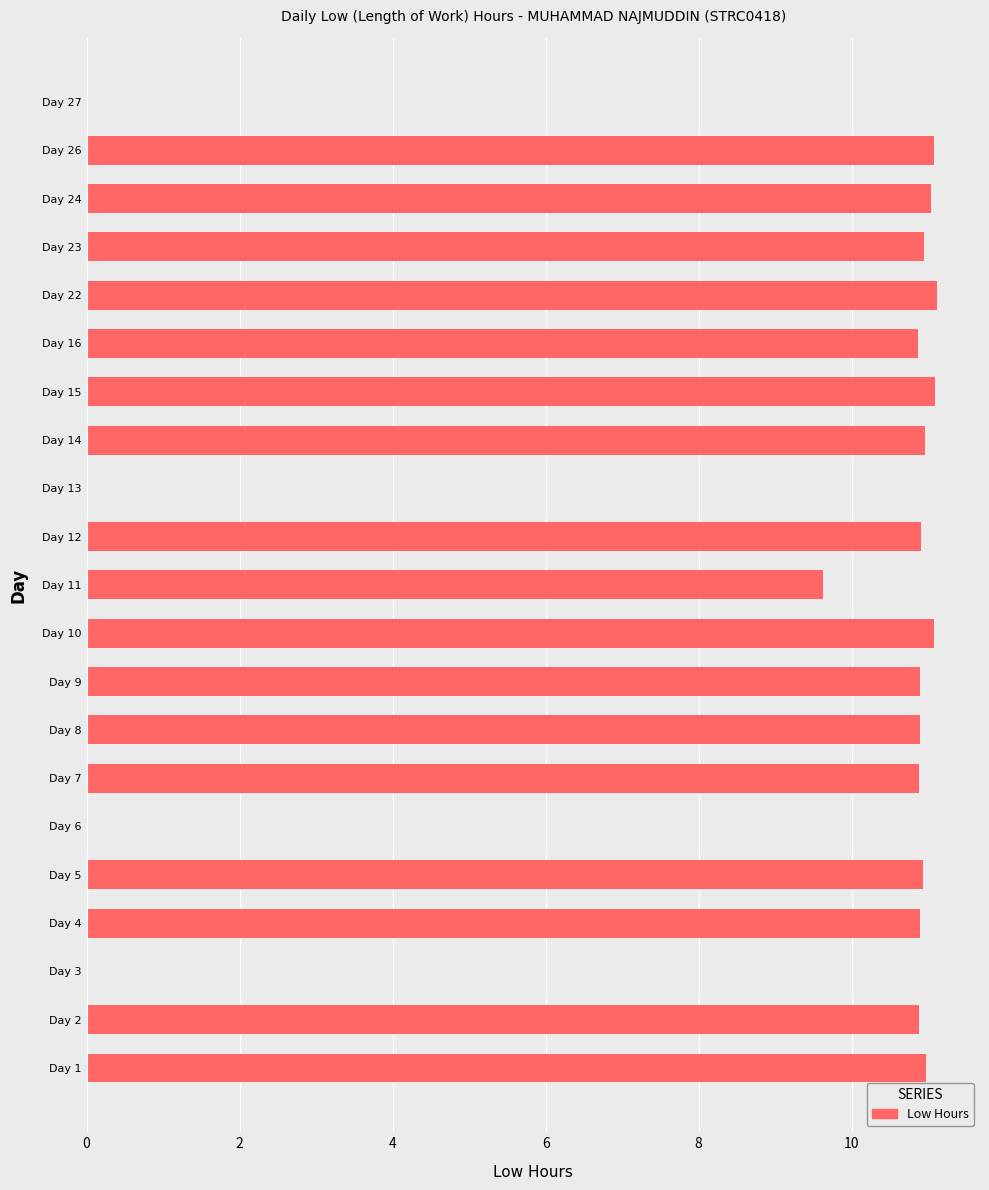

What is the sum of all values?

185.0